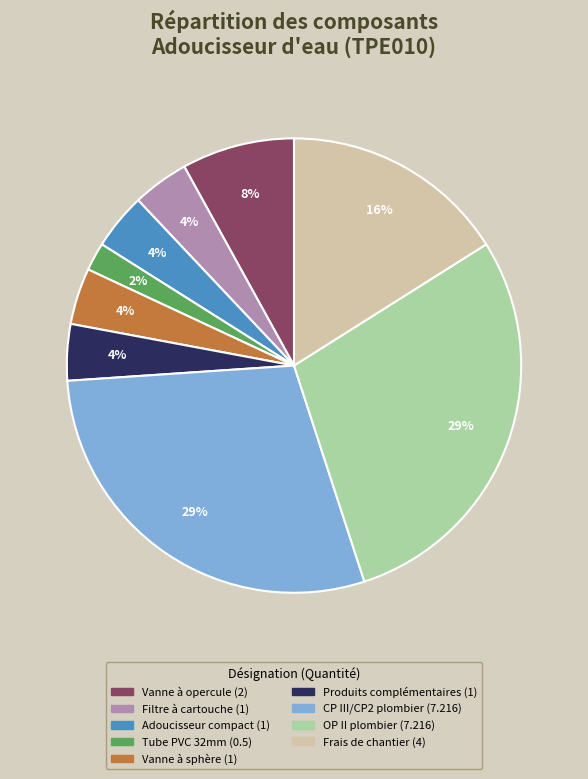

Is there a majority slice in this chart?

No